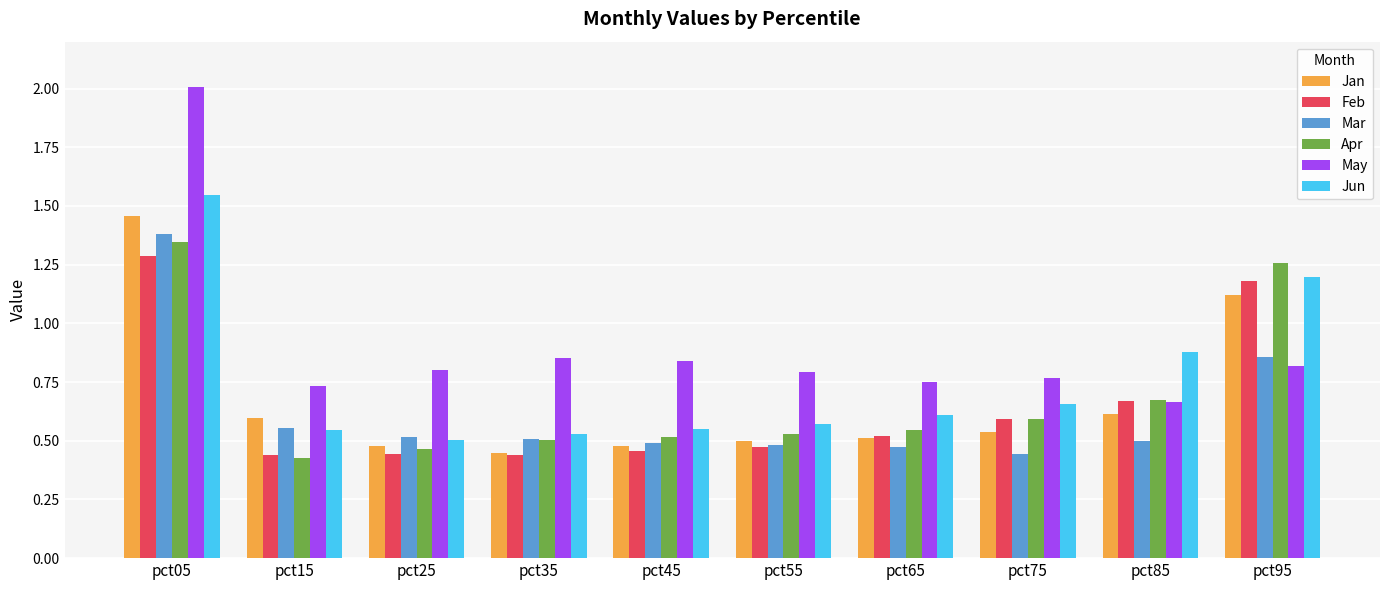

Which series has the largest total across all categories?

May